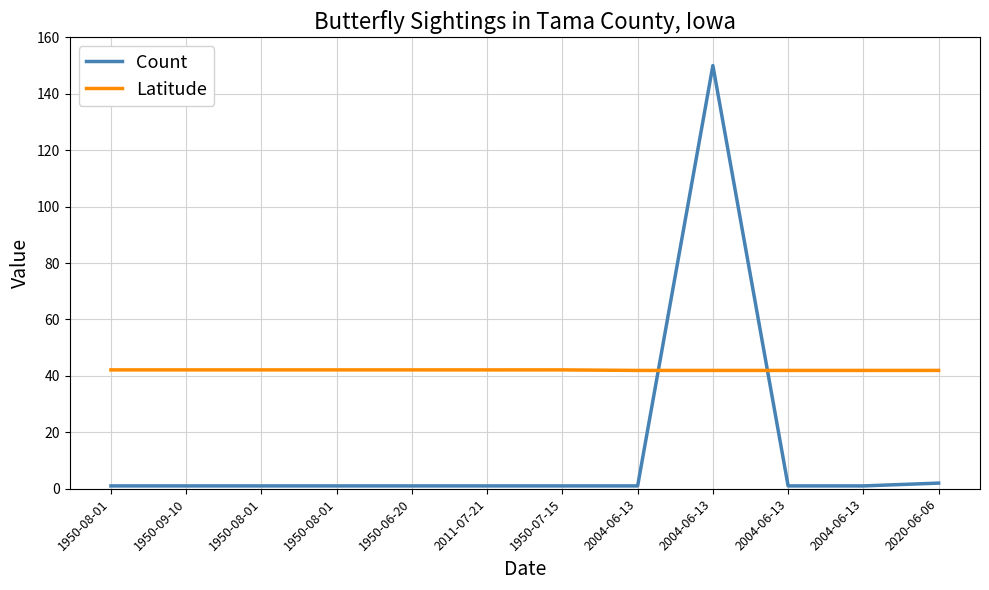

What is the total value across all series at 2011-07-21?

43.1